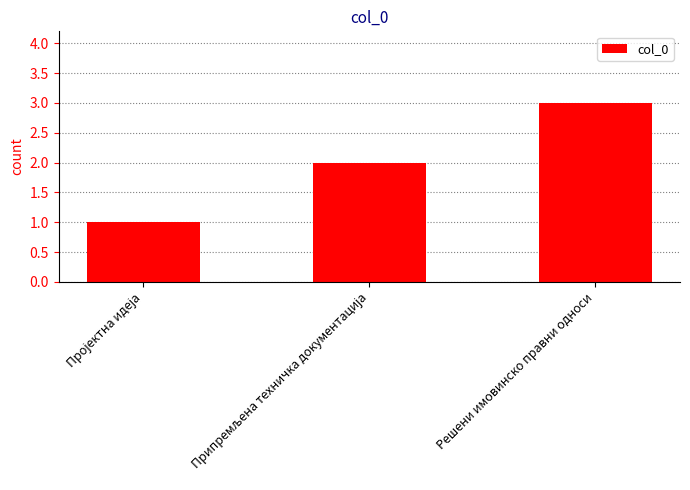

What is the label of the 1st bar from the right?

Решени имовинско правни односи